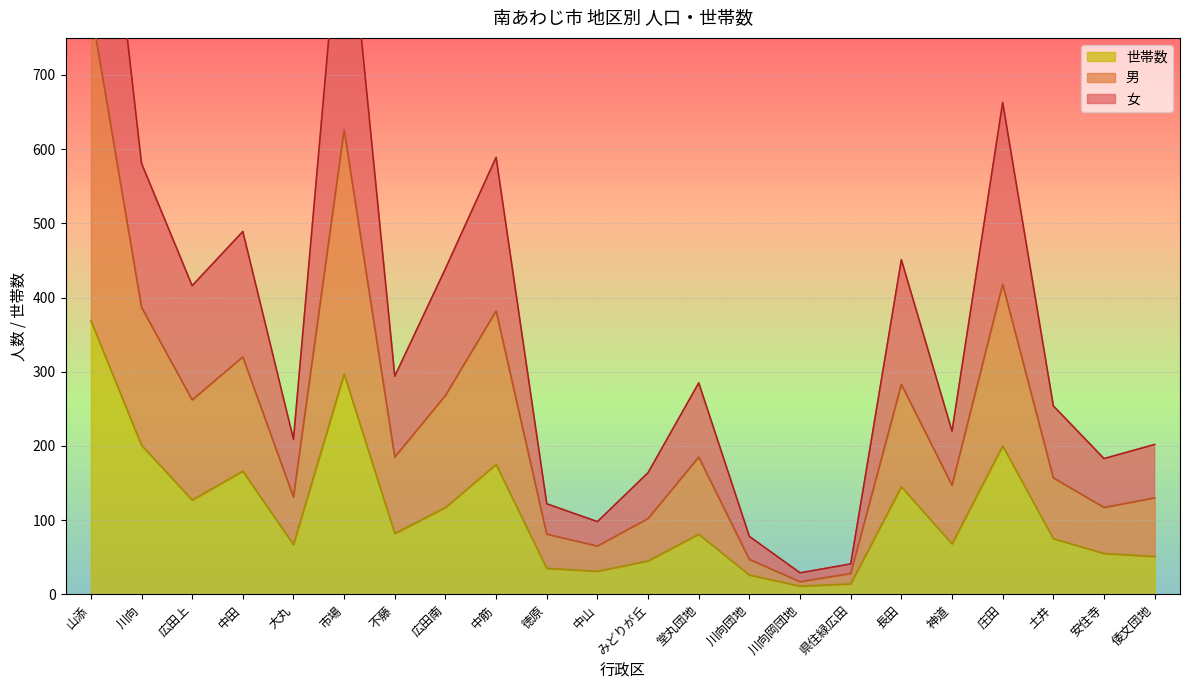

Reading right to left, transcribe all the data shown in this chart.

女: 倭文団地=202	安住寺=183	土井=254	庄田=663	神道=220	長田=451	県住緑広田=41	川向岡団地=29	川向団地=78	堂丸団地=285	みどりが丘=164	中山=98	徳原=122	中筋=589	広田南=439	不藤=294	市場=985	大丸=209	中田=489	広田上=416	川向=581	山添=1183
男: 倭文団地=130	安住寺=117	土井=157	庄田=418	神道=147	長田=283	県住緑広田=28	川向岡団地=17	川向団地=47	堂丸団地=185	みどりが丘=102	中山=65	徳原=81	中筋=382	広田南=268	不藤=185	市場=626	大丸=131	中田=320	広田上=262	川向=387	山添=791
世帯数: 倭文団地=51	安住寺=55	土井=75	庄田=200	神道=68	長田=145	県住緑広田=14	川向岡団地=11	川向団地=26	堂丸団地=81	みどりが丘=45	中山=31	徳原=35	中筋=175	広田南=117	不藤=82	市場=297	大丸=67	中田=166	広田上=127	川向=201	山添=369